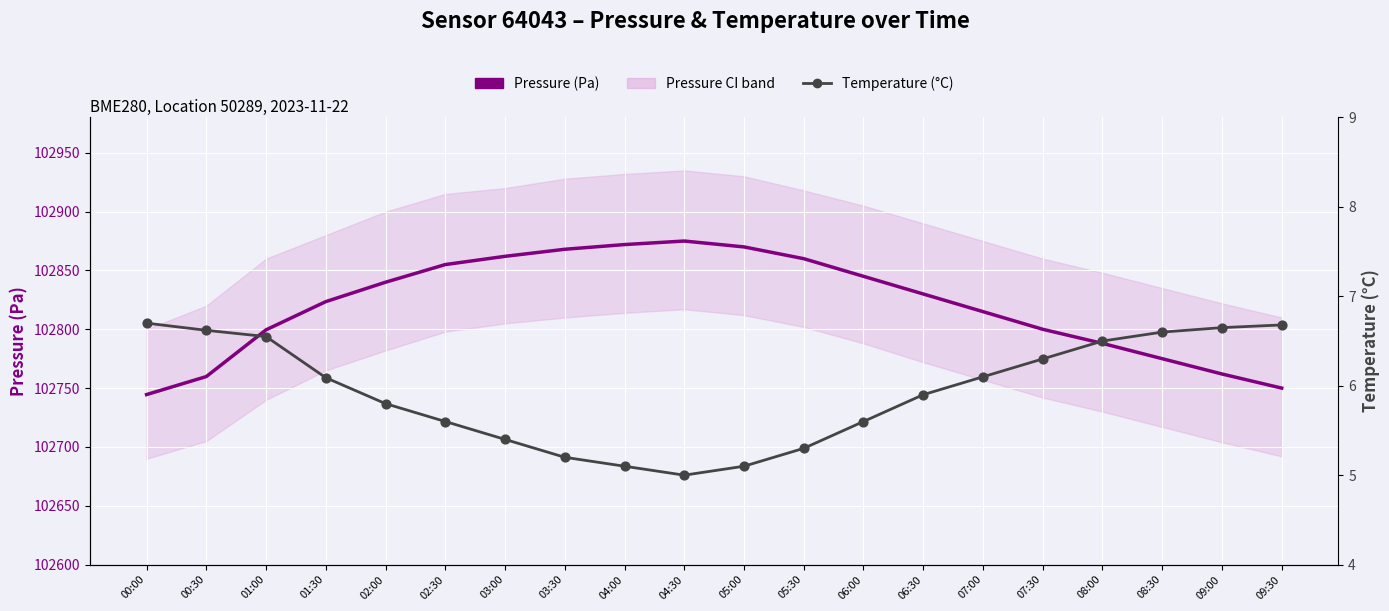

Which series reaches the maximum Y coordinate?

Pressure (Pa)